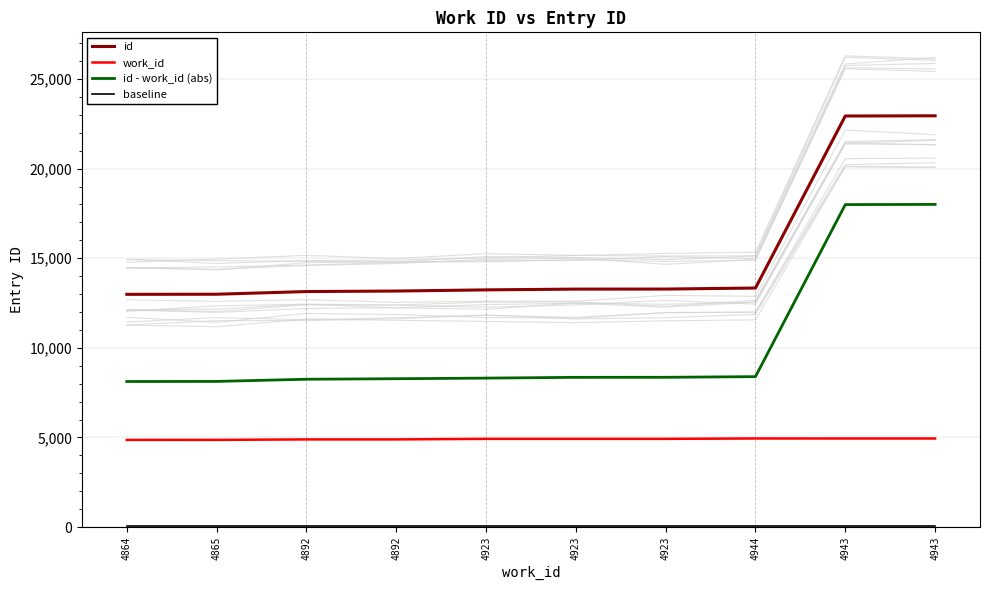

Is the value of id at 4865 greater than the value of work_id at 4923?

Yes